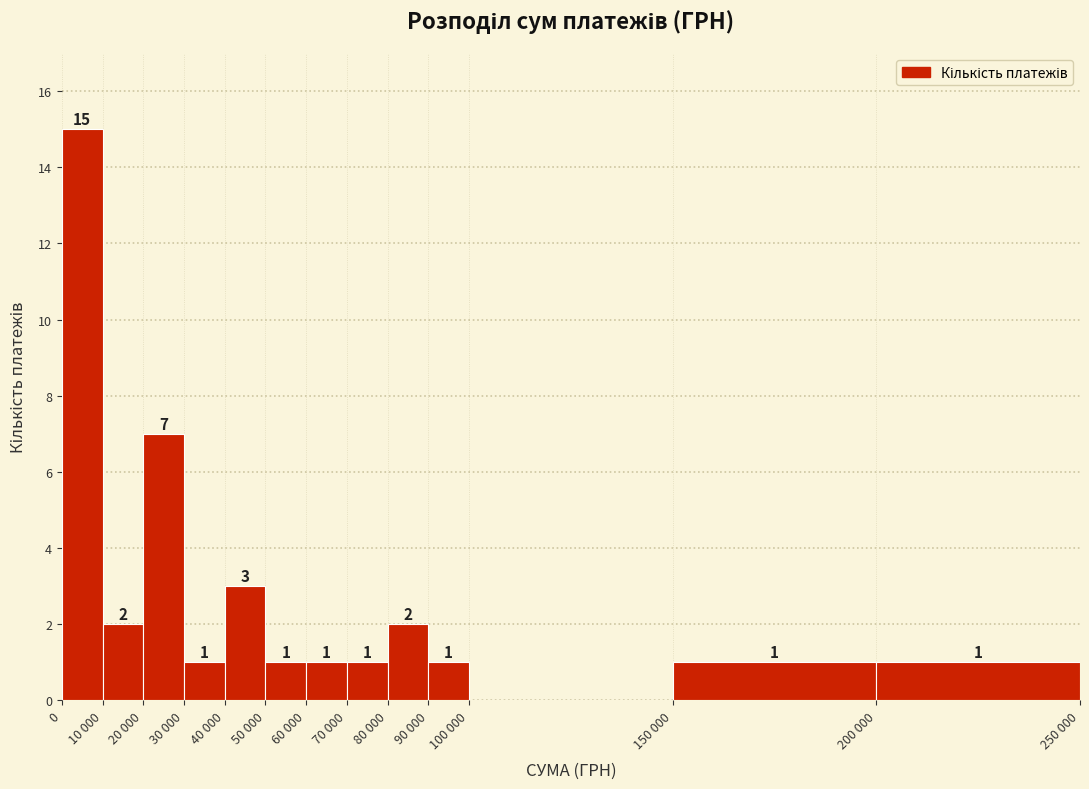

Reading left to right, what are all the values shown in this chart?

0=15	10 000=2	20 000=7	30 000=1	40 000=3	50 000=1	60 000=1	70 000=1	80 000=2	90 000=1	100 000=0	150 000=1	200 000=1